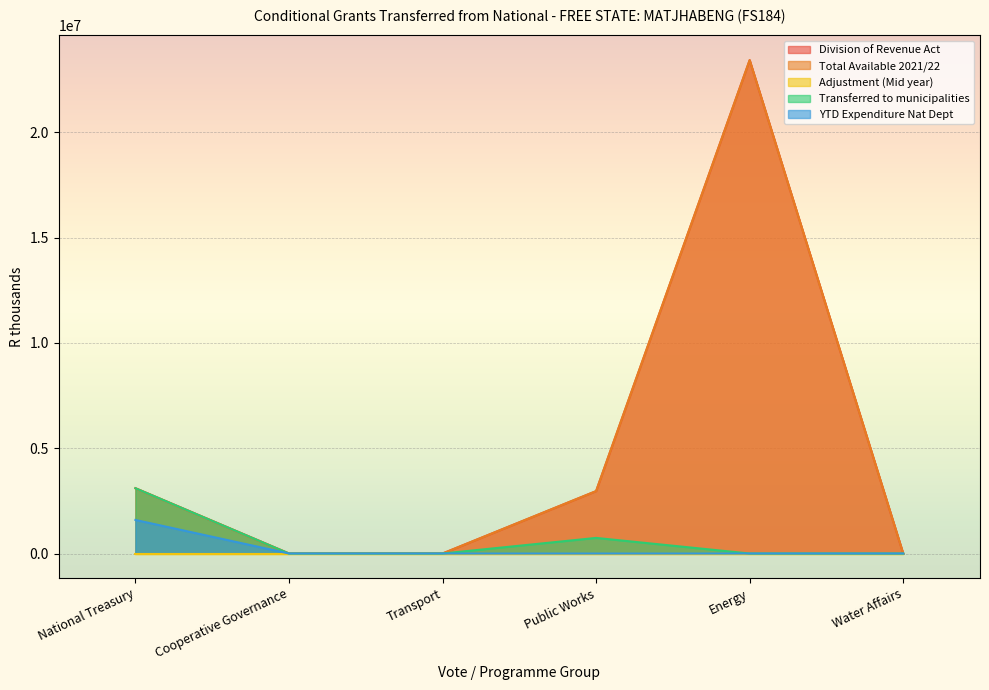

How many values in the Total Available 2021/22 series exceed 2964000?

2